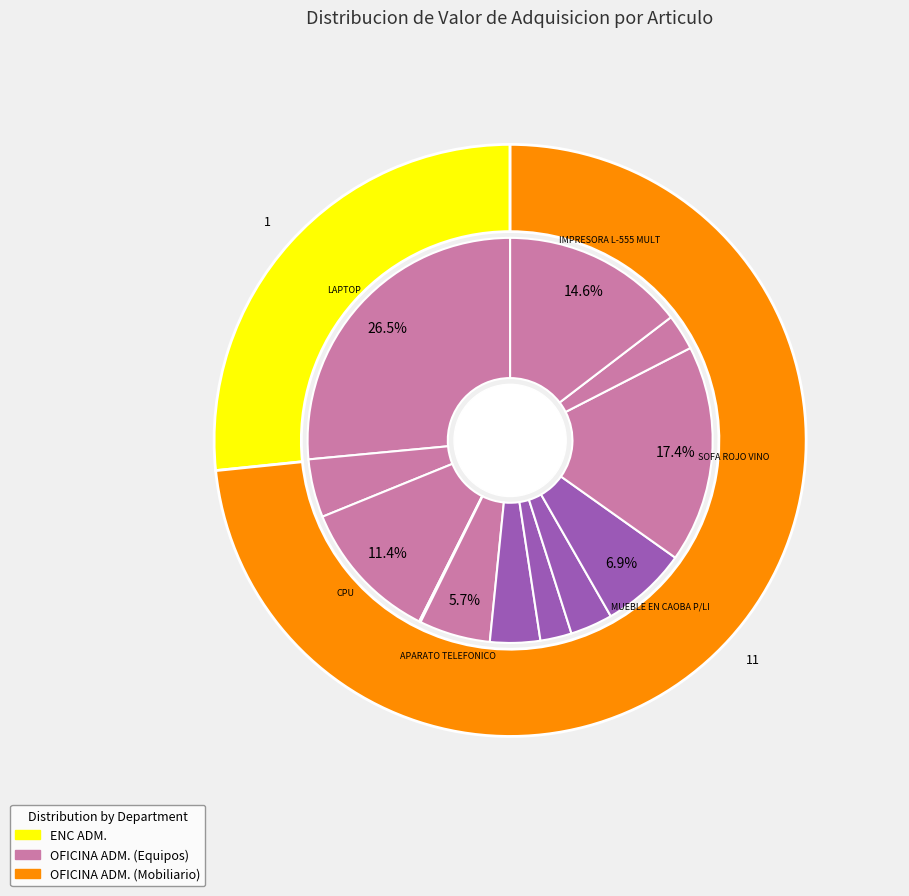

Which category has the biggest portion of the pie?

LAPTOP